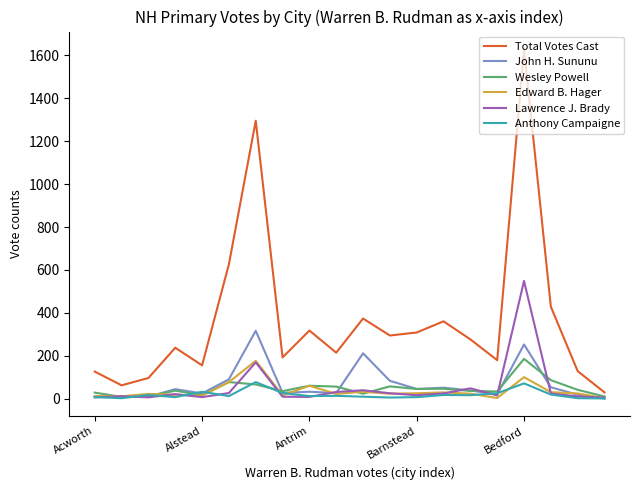

Which series has the largest total across all categories?

Total Votes Cast